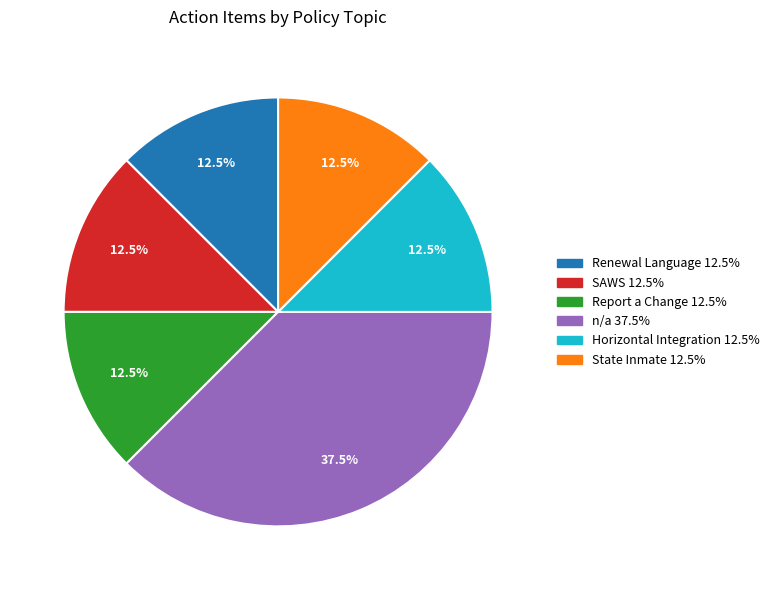

How much of the chart is everything except Renewal Language?

87.5%